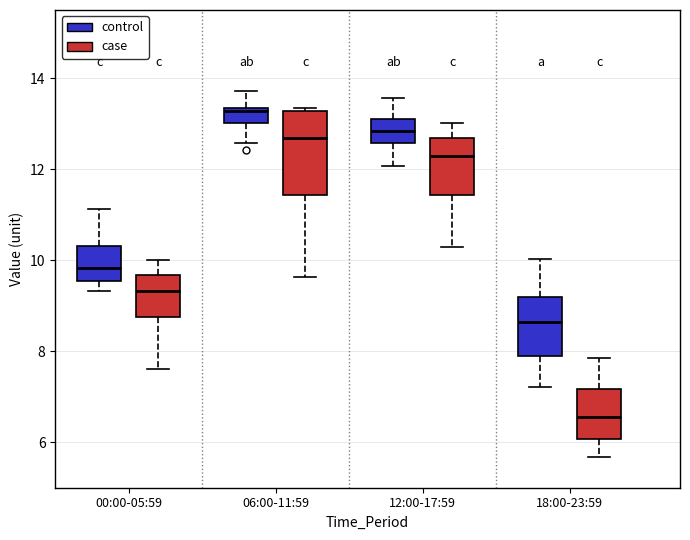

Reading left to right, read every box against the y-axis: the position of its median line, the range the box covers, and the ends of its whiskers. The values are not printed on the chart, so give them approximately, as read against the axis.

00:00-05:59 (control): median 9.8, box 9.6 to 10.4, whiskers 9.4 to 11.2
00:00-05:59 (case): median 9.4, box 8.8 to 9.6, whiskers 7.6 to 10.0
06:00-11:59 (control): median 13.2, box 13.0 to 13.4, whiskers 12.6 to 13.8
06:00-11:59 (case): median 12.6, box 11.4 to 13.2, whiskers 9.6 to 13.4
12:00-17:59 (control): median 12.8, box 12.6 to 13.2, whiskers 12.0 to 13.6
12:00-17:59 (case): median 12.4, box 11.4 to 12.6, whiskers 10.4 to 13.0
18:00-23:59 (control): median 8.6, box 8.0 to 9.2, whiskers 7.2 to 10.0
18:00-23:59 (case): median 6.6, box 6.0 to 7.2, whiskers 5.6 to 7.8